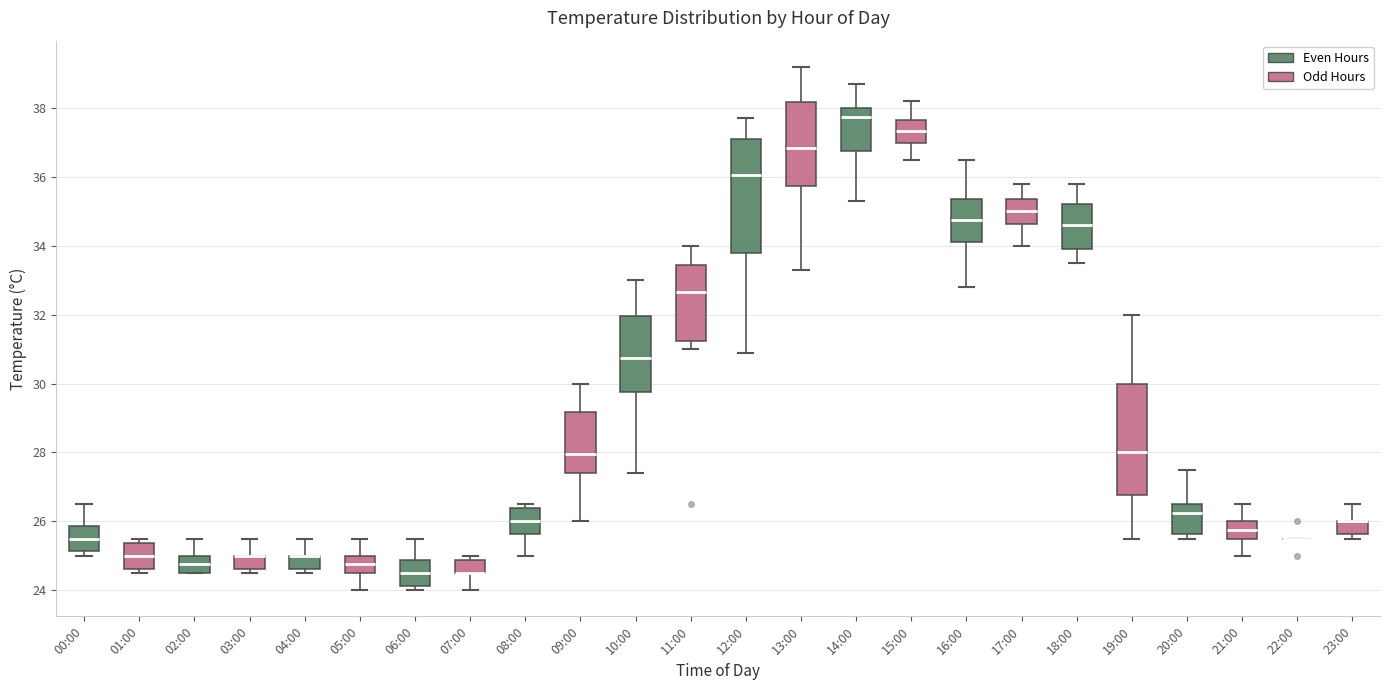

Reading left to right, transcribe this box plot: for each box, give where its median line is, the range the box spans, and where its two whiskers end, as read against the y-axis. The values are not printed on the chart, so give them approximately, as read against the axis.

00:00: median 25.6, box 25.2 to 25.8, whiskers 25.0 to 26.6
01:00: median 25.0, box 24.6 to 25.4, whiskers 24.6 (just below the box's lower edge) to 25.6
02:00: median 24.8, box 24.6 to 25.0, whiskers 24.6 to 25.6
03:00: median 25.0 (drawn on the box's upper edge), box 24.6 to 25.0, whiskers 24.6 (just below the box's lower edge) to 25.6
04:00: median 25.0 (drawn on the box's upper edge), box 24.6 to 25.0, whiskers 24.6 (just below the box's lower edge) to 25.6
05:00: median 24.8, box 24.6 to 25.0, whiskers 24.0 to 25.6
06:00: median 24.6, box 24.2 to 24.8, whiskers 24.0 to 25.6
07:00: median 24.6 (drawn on the box's lower edge), box 24.6 to 24.8, whiskers 24.0 to 25.0
08:00: median 26.0, box 25.6 to 26.4, whiskers 25.0 to 26.6
09:00: median 28.0, box 27.4 to 29.2, whiskers 26.0 to 30.0
10:00: median 30.8, box 29.8 to 32.0, whiskers 27.4 to 33.0
11:00: median 32.6, box 31.2 to 33.4, whiskers 31.0 to 34.0
12:00: median 36.0, box 33.8 to 37.2, whiskers 31.0 to 37.8
13:00: median 36.8, box 35.8 to 38.2, whiskers 33.4 to 39.2
14:00: median 37.8, box 36.8 to 38.0, whiskers 35.4 to 38.8
15:00: median 37.4, box 37.0 to 37.6, whiskers 36.6 to 38.2
16:00: median 34.8, box 34.2 to 35.4, whiskers 32.8 to 36.6
17:00: median 35.0, box 34.6 to 35.4, whiskers 34.0 to 35.8
18:00: median 34.6, box 34.0 to 35.2, whiskers 33.6 to 35.8
19:00: median 28.0, box 26.8 to 30.0, whiskers 25.6 to 32.0
20:00: median 26.2, box 25.6 to 26.6, whiskers 25.6 (just below the box's lower edge) to 27.6
21:00: median 25.8, box 25.6 to 26.0, whiskers 25.0 to 26.6
22:00: box collapsed to a line at 25.6, whiskers 25.6 to 25.6
23:00: median 26.0 (drawn on the box's upper edge), box 25.6 to 26.0, whiskers 25.6 (just below the box's lower edge) to 26.6